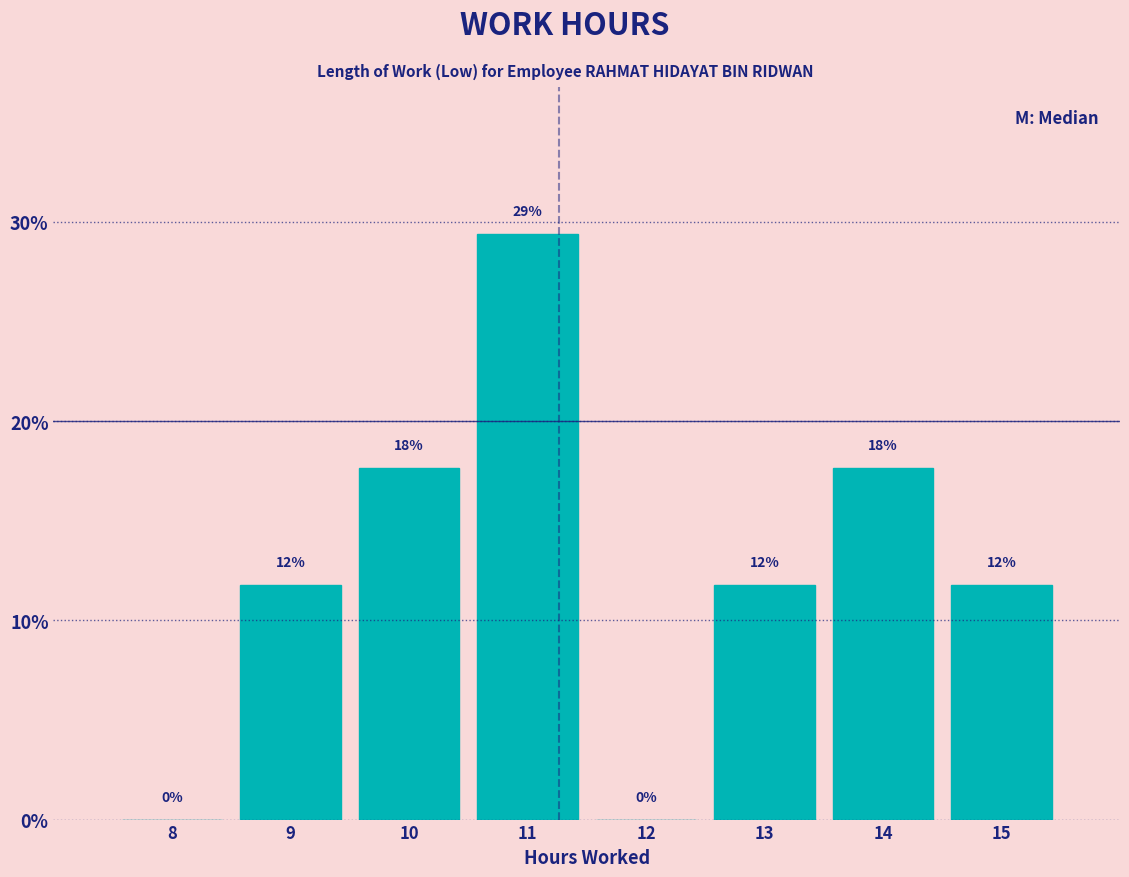

Are the bars horizontal?

No